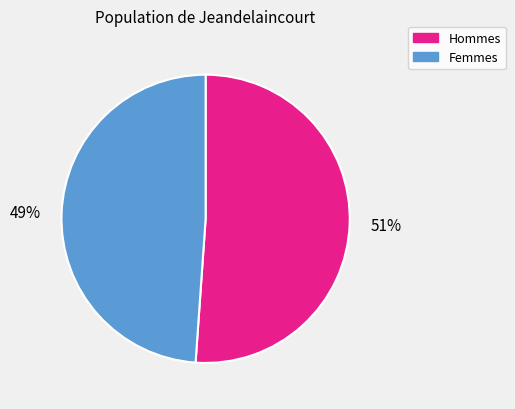

What is the ratio of the value at Femmes to the value at Hommes?

1.0